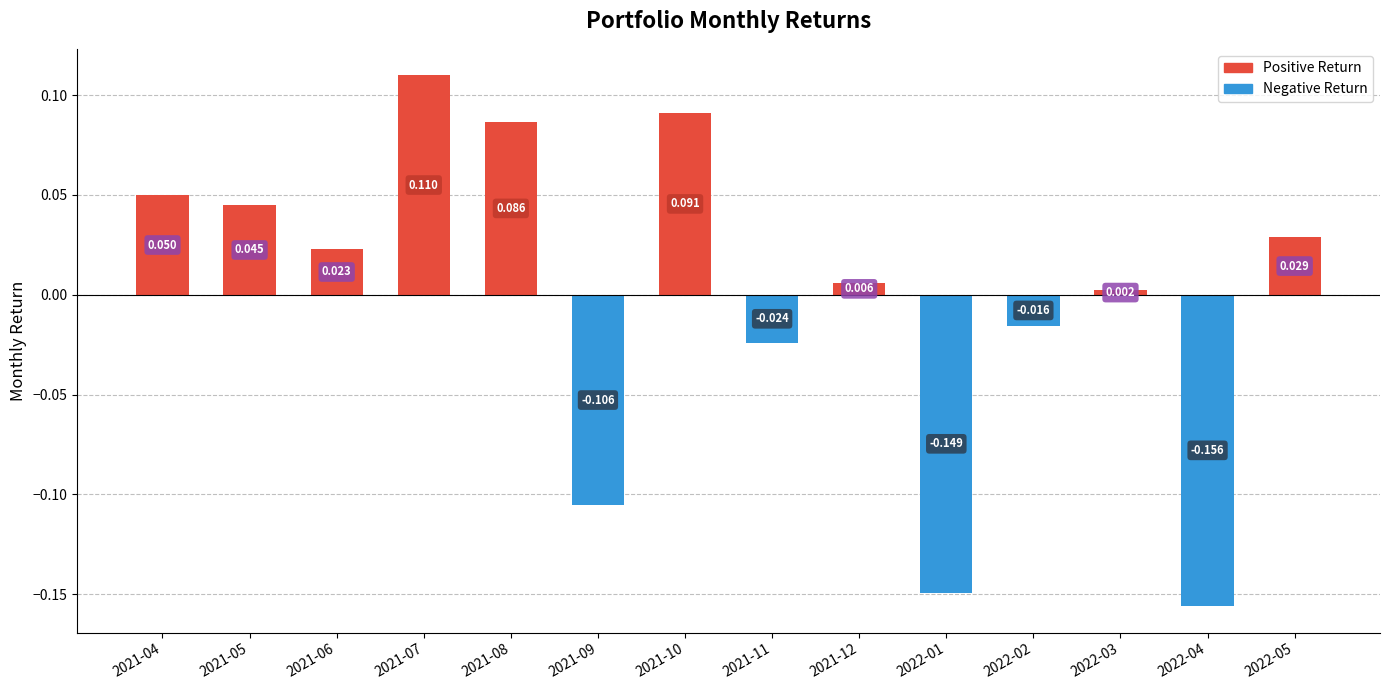

At which category does the chart reach its minimum across all series?

2022-04